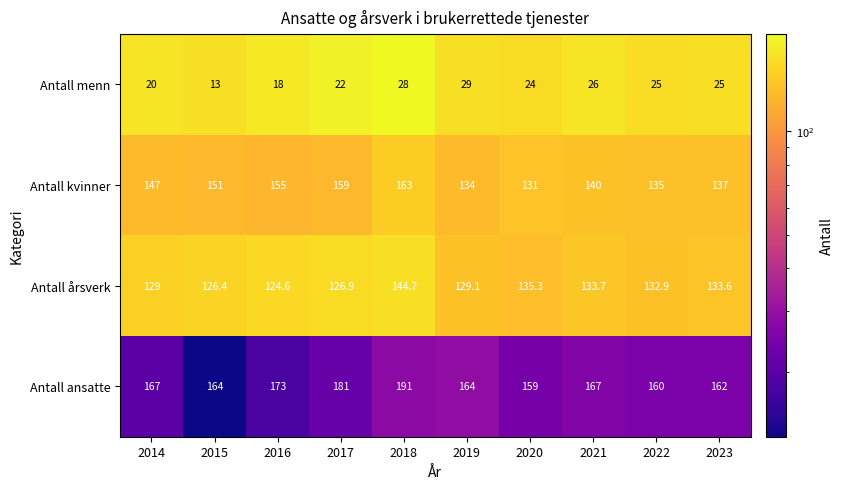

At which category is the sum across all series the highest?

2018